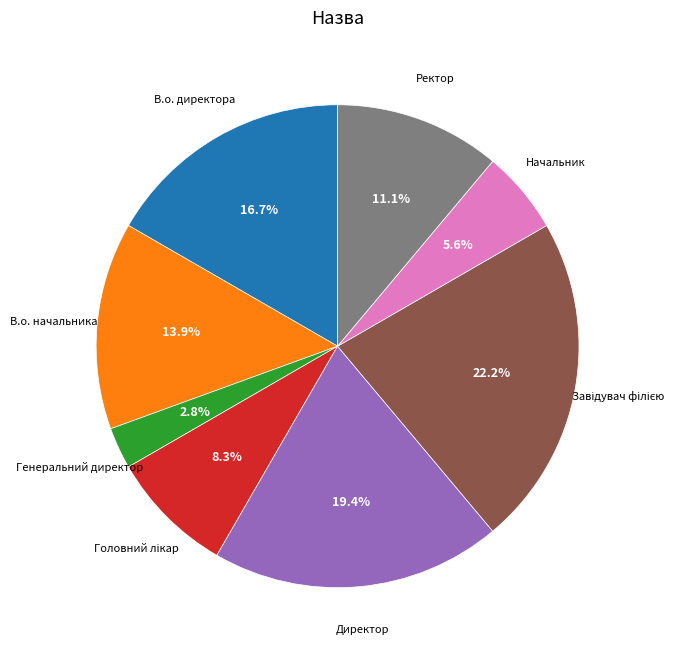

Does any single category account for the majority?

No